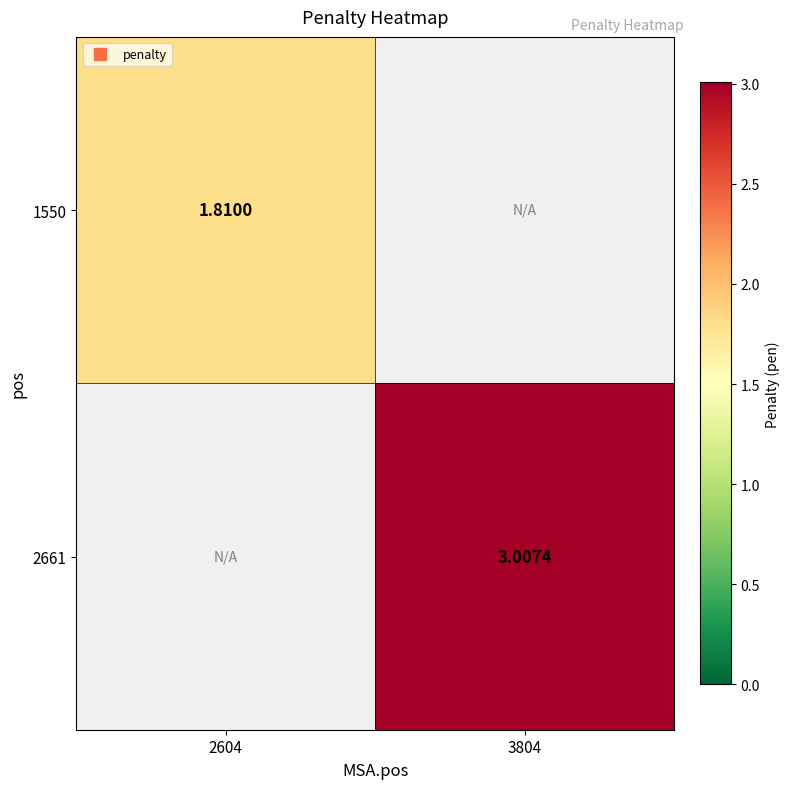

The 2661 series shows 4.0 at 3804. True or false?

False